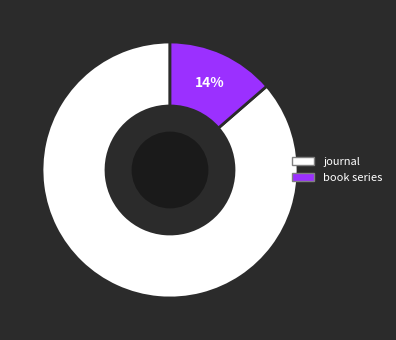

What is the smallest slice in the pie chart?

book series